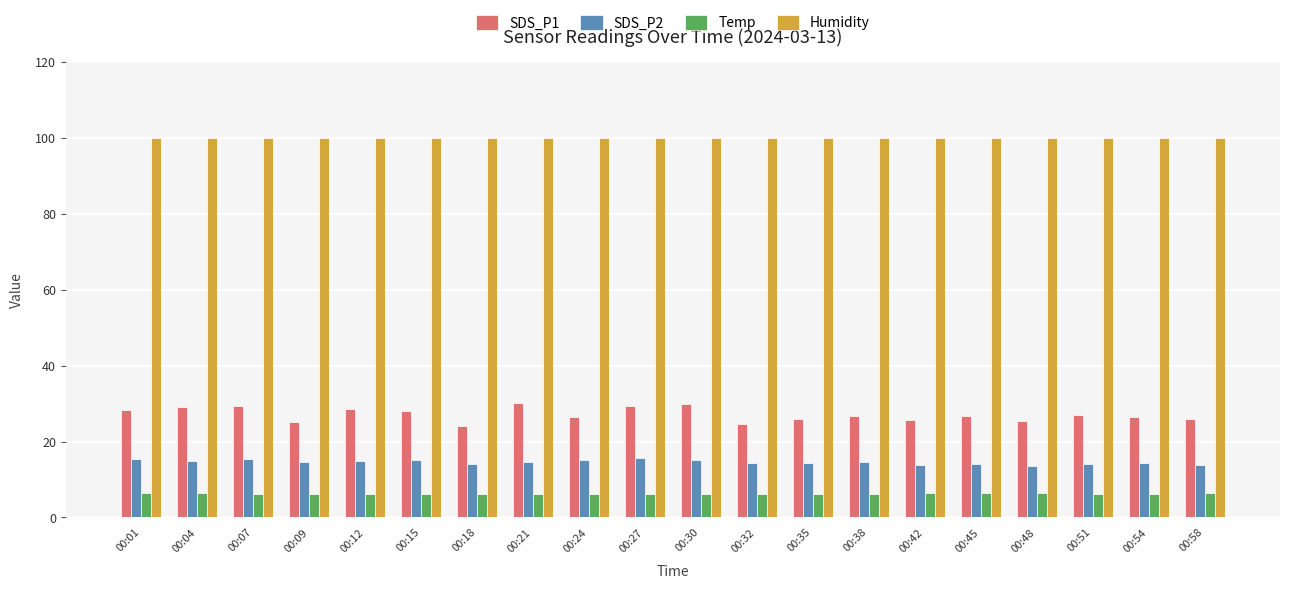

What is the total value across all series at 00:45?

147.1